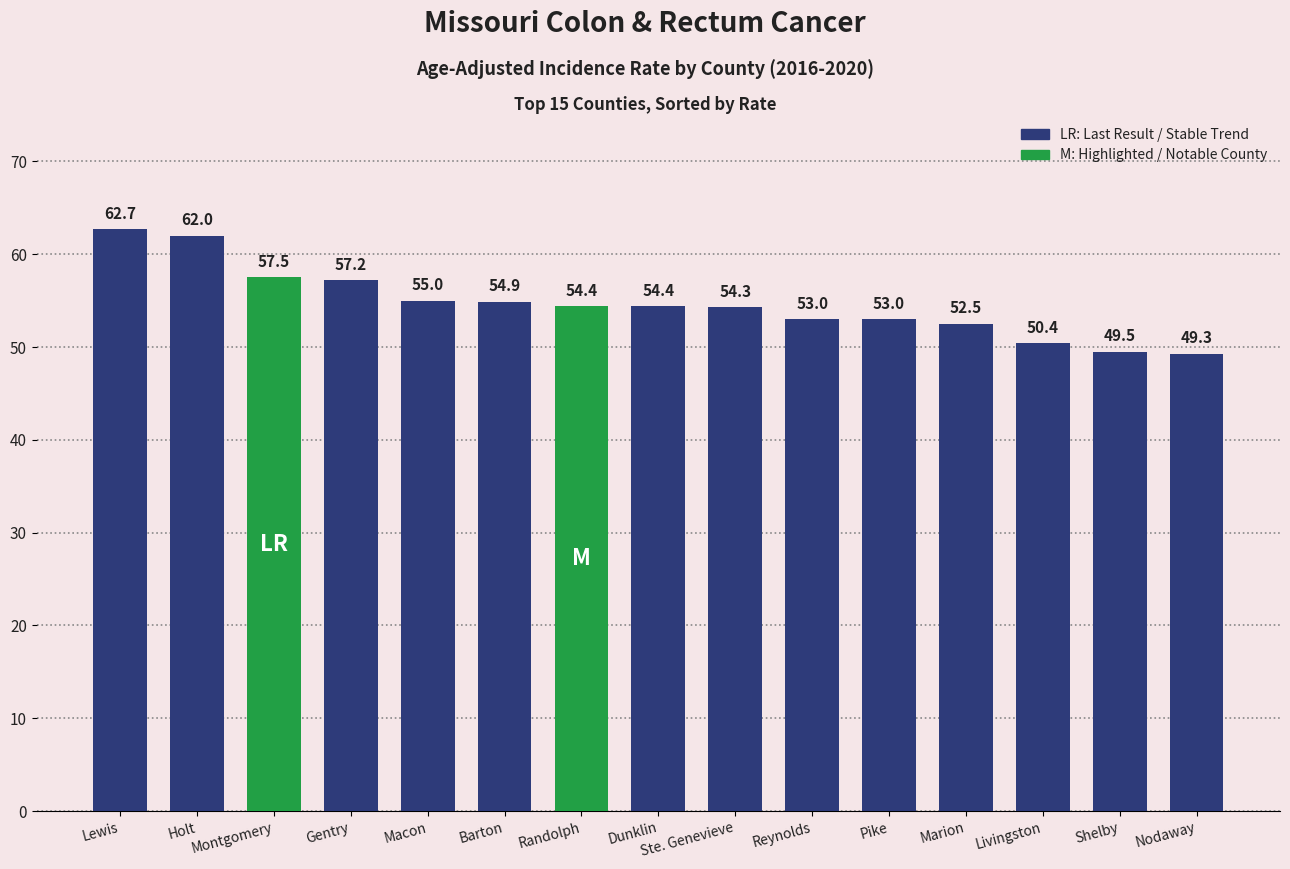

How many data points are less than 54?

6